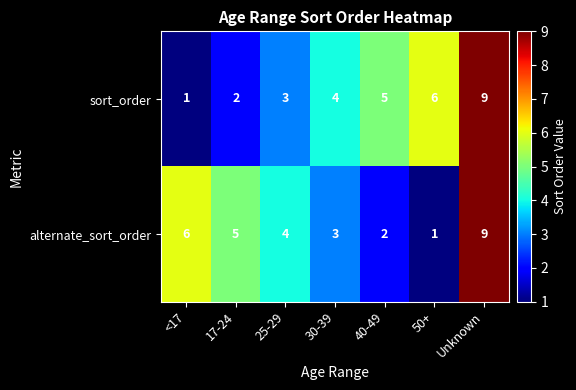

What is the greatest value displayed?

9